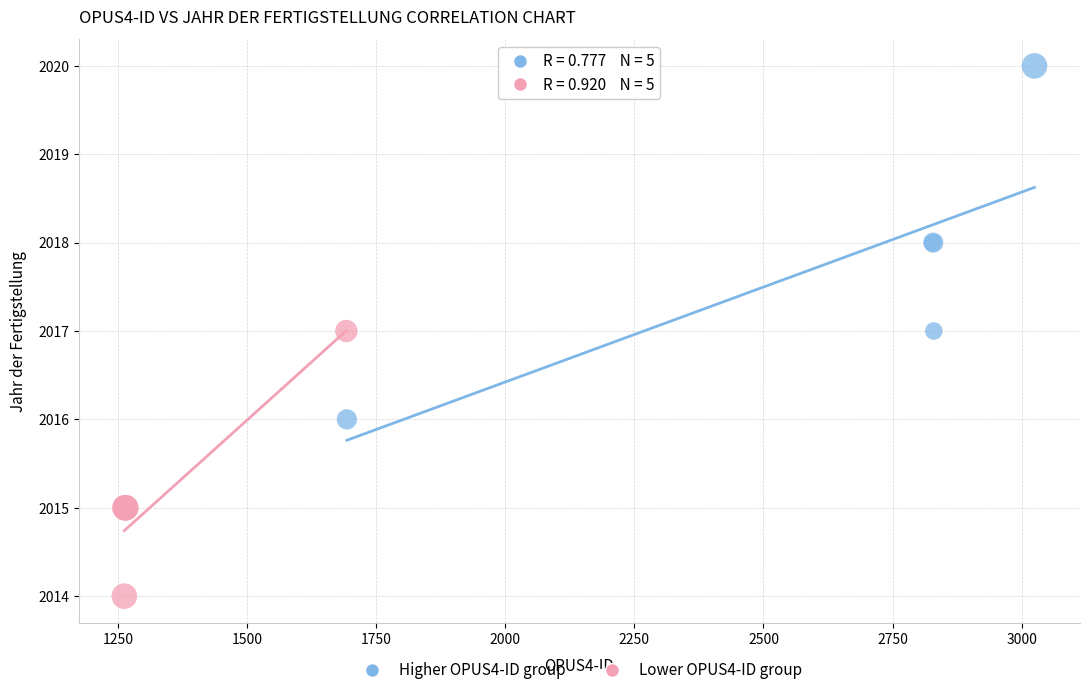

Which series contains the lowest Y value?

Lower OPUS4-ID group